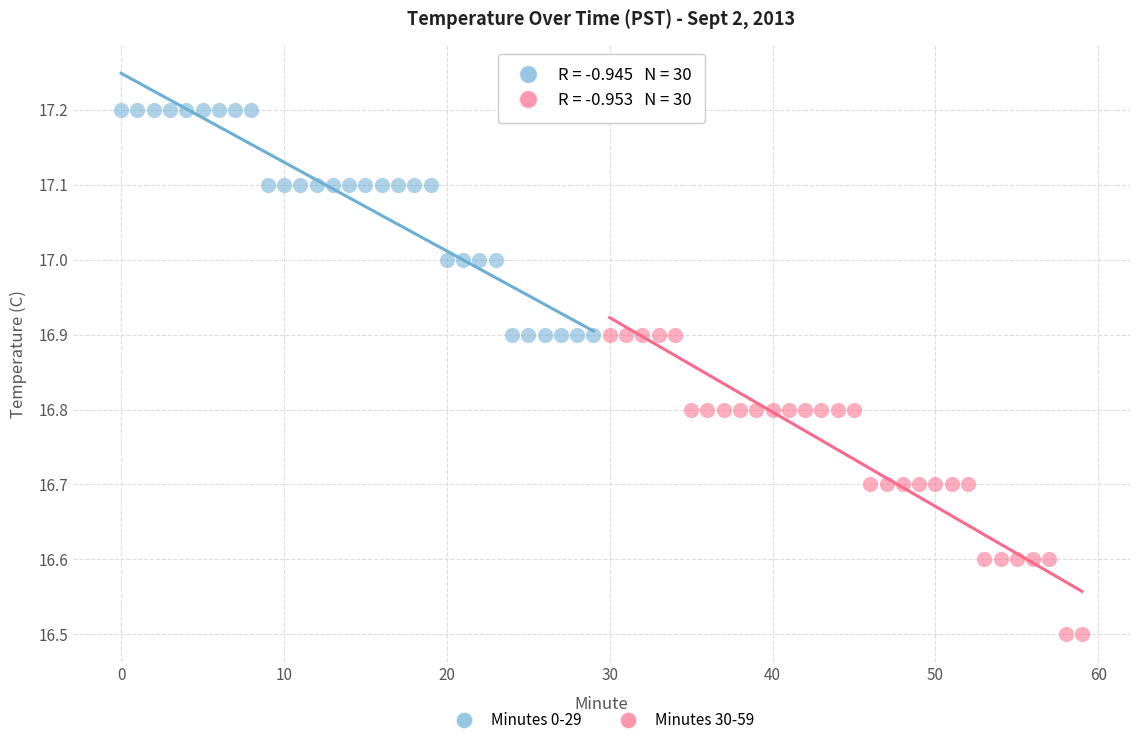

Which series contains the lowest Y value?

Minutes 30-59